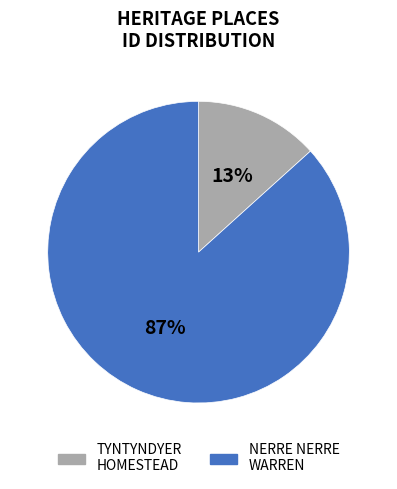

Is there a majority slice in this chart?

Yes